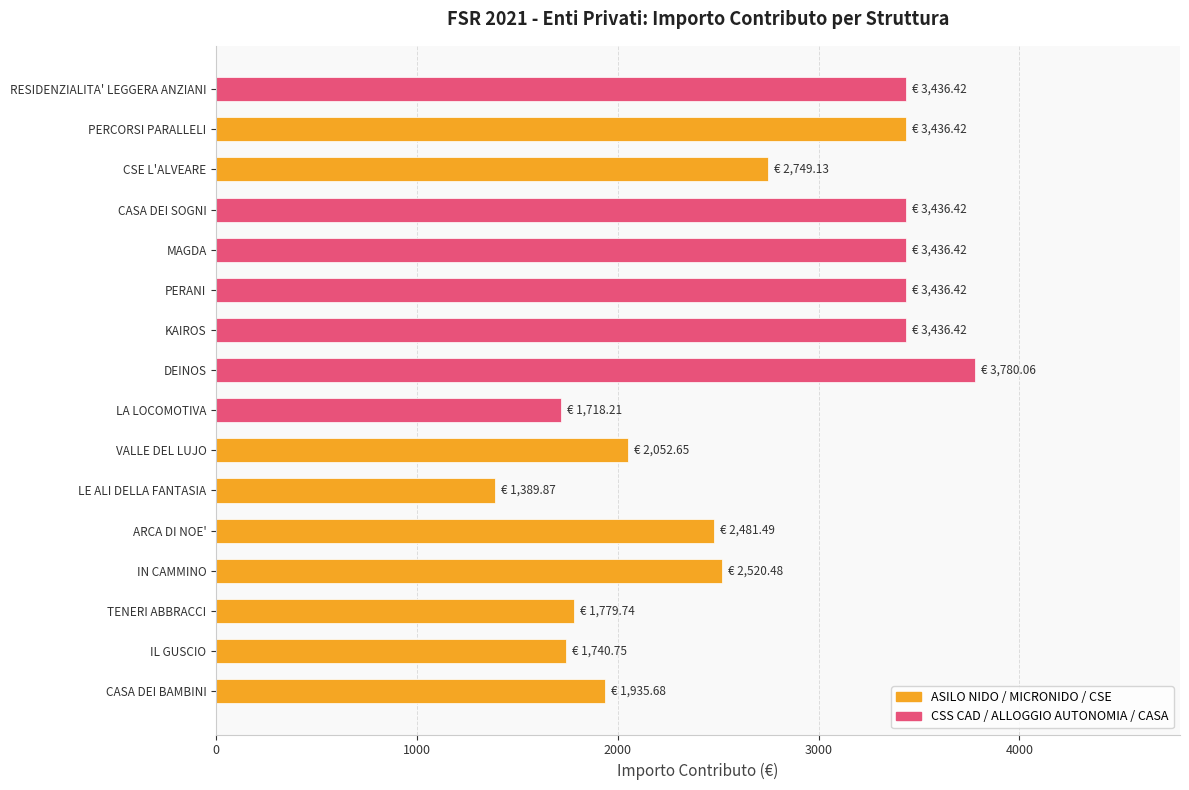

Is it true that the value at KAIROS is 4679.4?

False